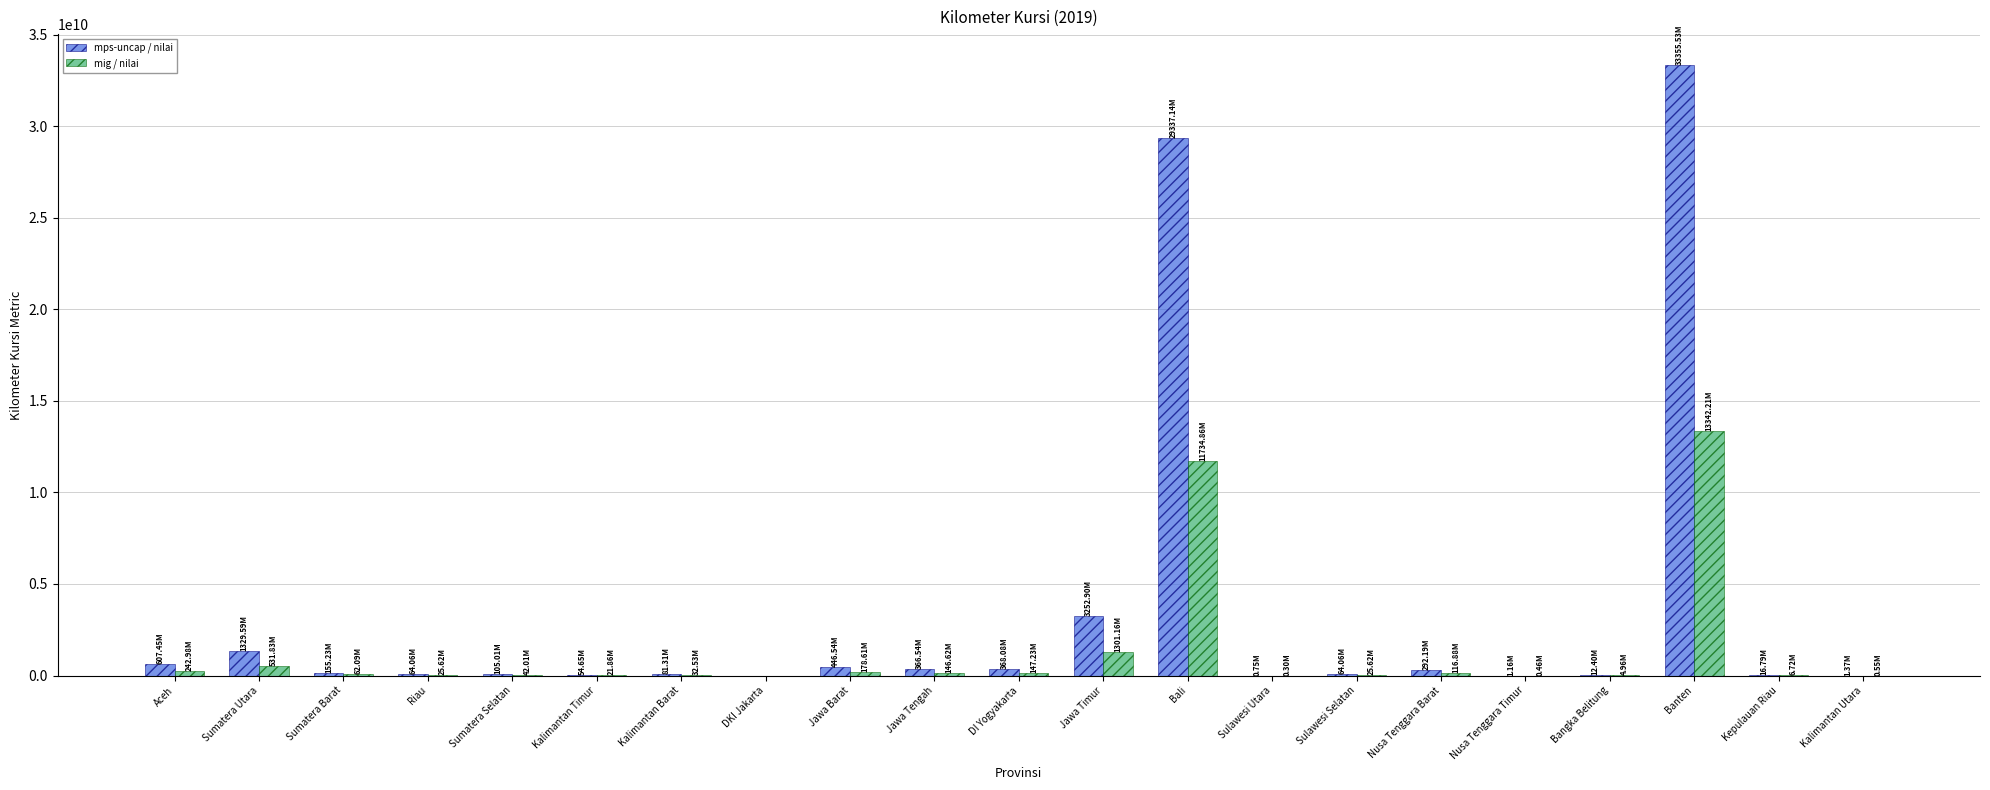

Where is mps-uncap / nilai nearest to the value 16677764565?

Bali